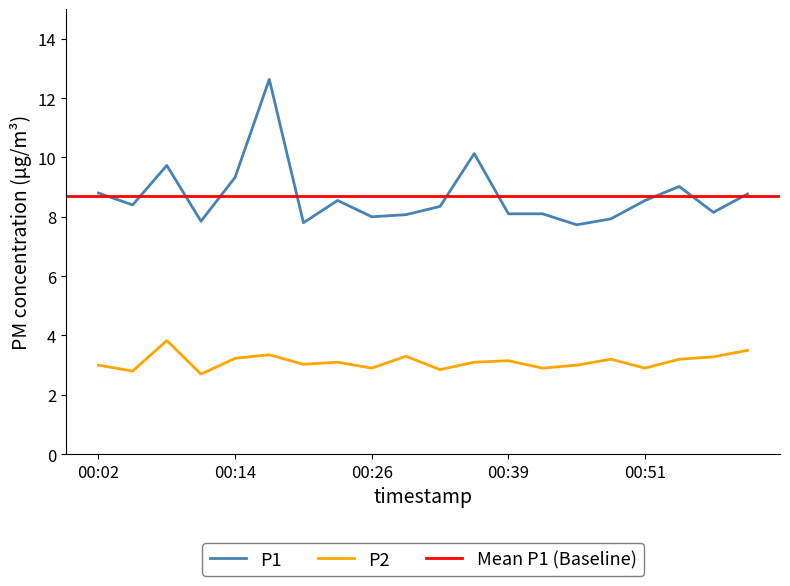

Which category has the lowest value in the P1 series?

00:45